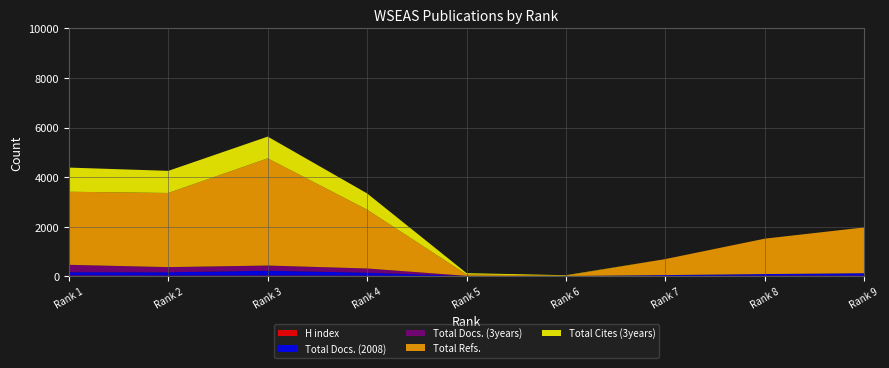

Reading left to right, what are all the values shown in this chart?

H index: 28	22	24	18	5	2	9	20	20
Total Docs. (2008): 131	134	194	123	0	0	34	65	99
Total Docs. (3years): 299	209	211	169	8	4	0	0	0
Total Refs.: 2949	2993	4327	2373	55	17	647	1429	1849
Total Cites (3years): 976	893	877	656	54	15	0	0	0